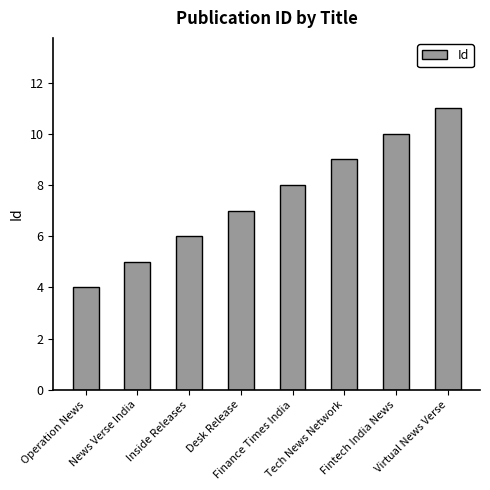

What is the approximate value at Operation News?

4